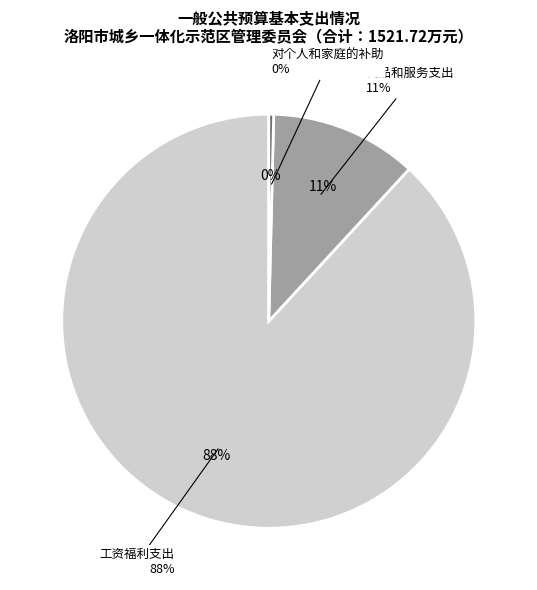

What is the largest slice in the pie chart?

工资福利支出